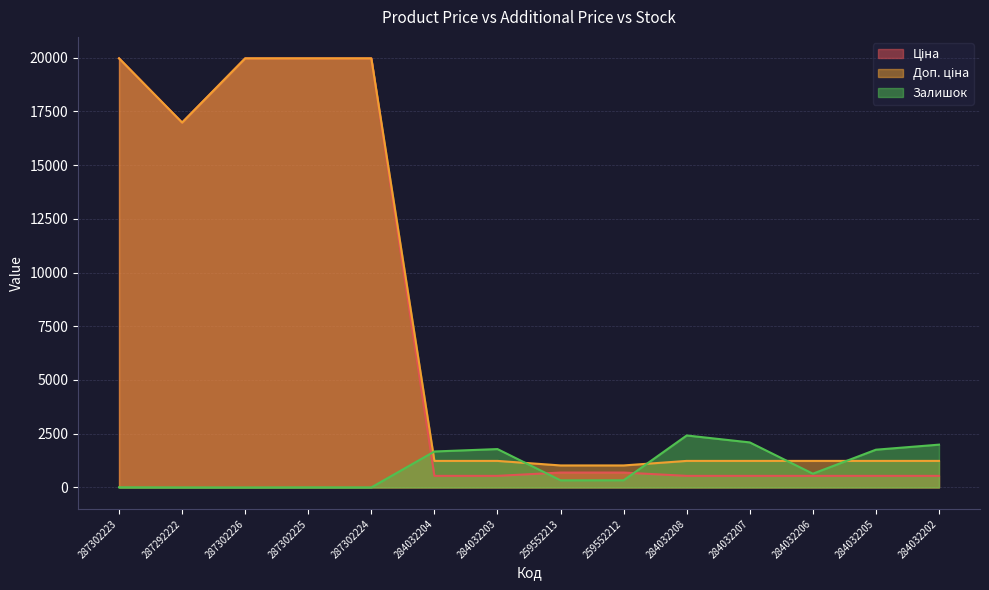

What is the value of the Залишок point at the 11th from the left?

2096.0